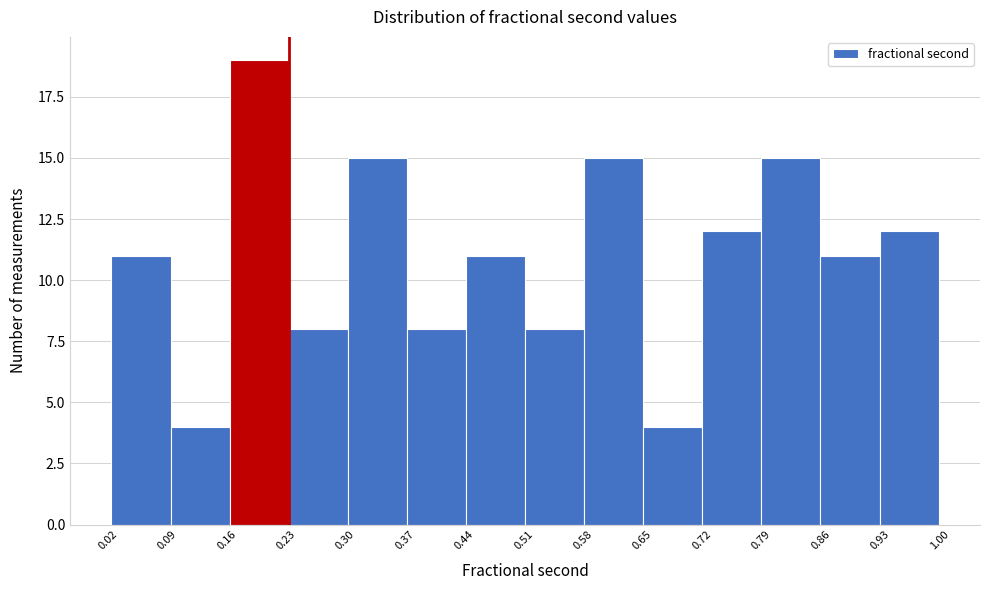

Reading left to right, transcribe this chart: for each bar, give the range it covers on the x-axis and its height. Neither the bar edges nor the heights are printed on the chart, so give them approximately, as read against the axes.

0.02 to 0.09: 11
0.09 to 0.16: 4
0.16 to 0.23: 19
0.23 to 0.30: 8
0.30 to 0.37: 15
0.37 to 0.44: 8
0.44 to 0.51: 11
0.51 to 0.58: 8
0.58 to 0.65: 15
0.65 to 0.72: 4
0.72 to 0.79: 12
0.79 to 0.86: 15
0.86 to 0.93: 11
0.93 to 1.00: 12